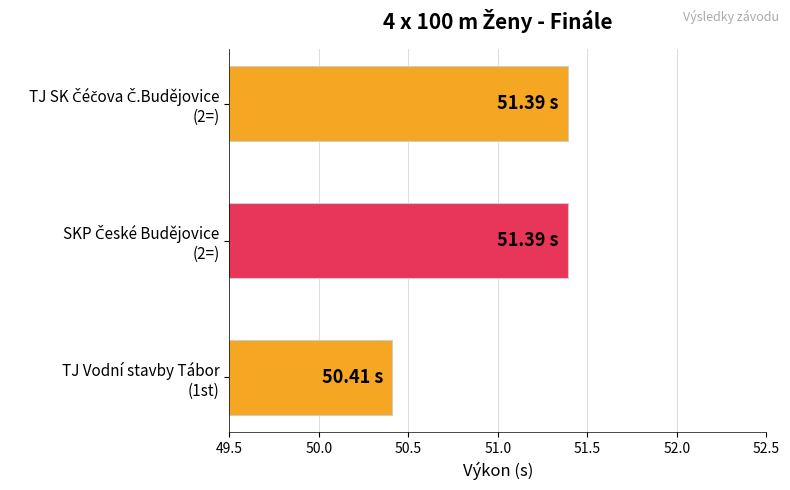

What is the difference between the maximum and minimum values?

1.0